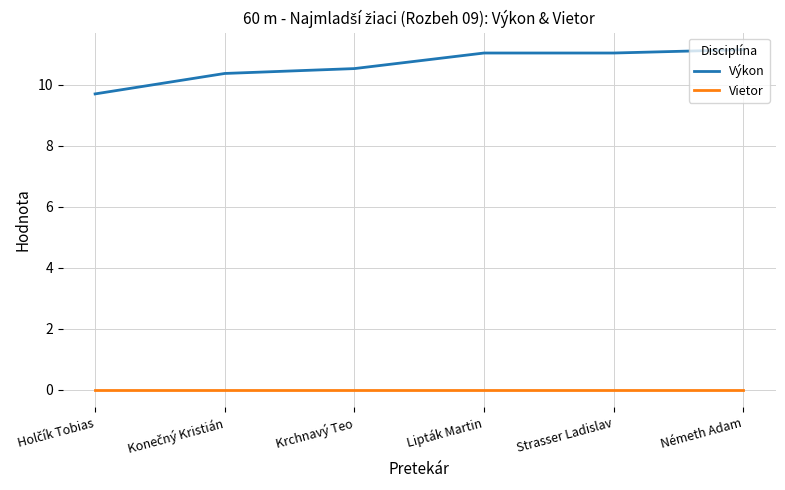

Rank the series by their average value, from lowest to highest.

Vietor, Výkon